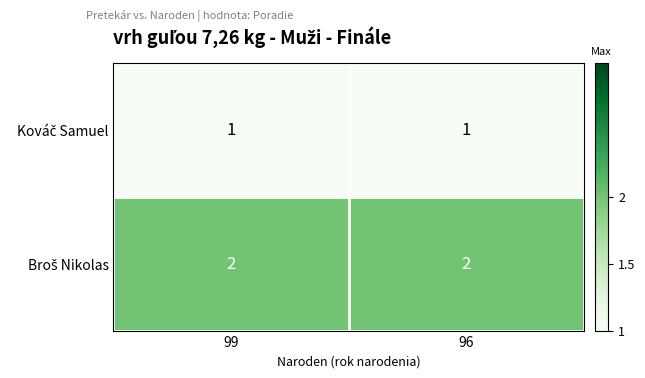

What is the total value across all series at 99?

3